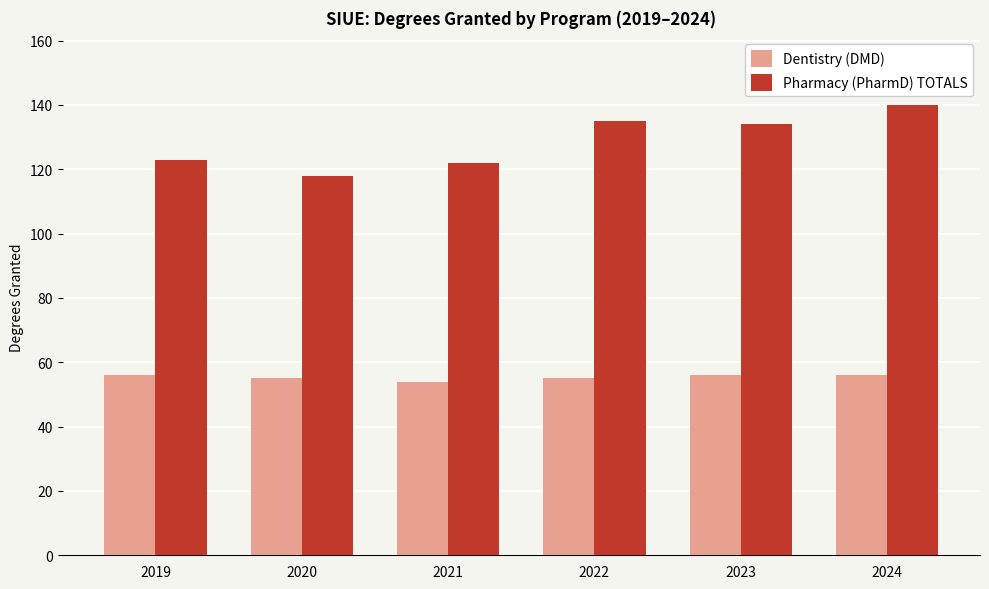

Rank the series by their maximum value, from highest to lowest.

Pharmacy (PharmD) TOTALS, Dentistry (DMD)